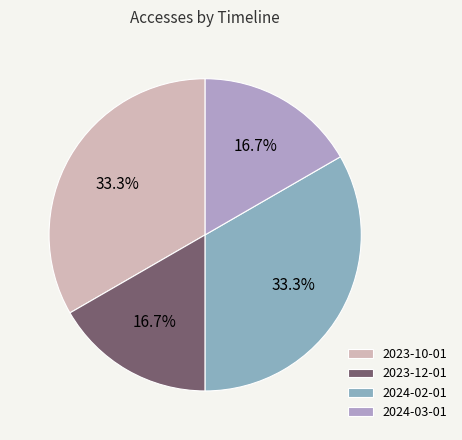

Does any single category account for the majority?

No